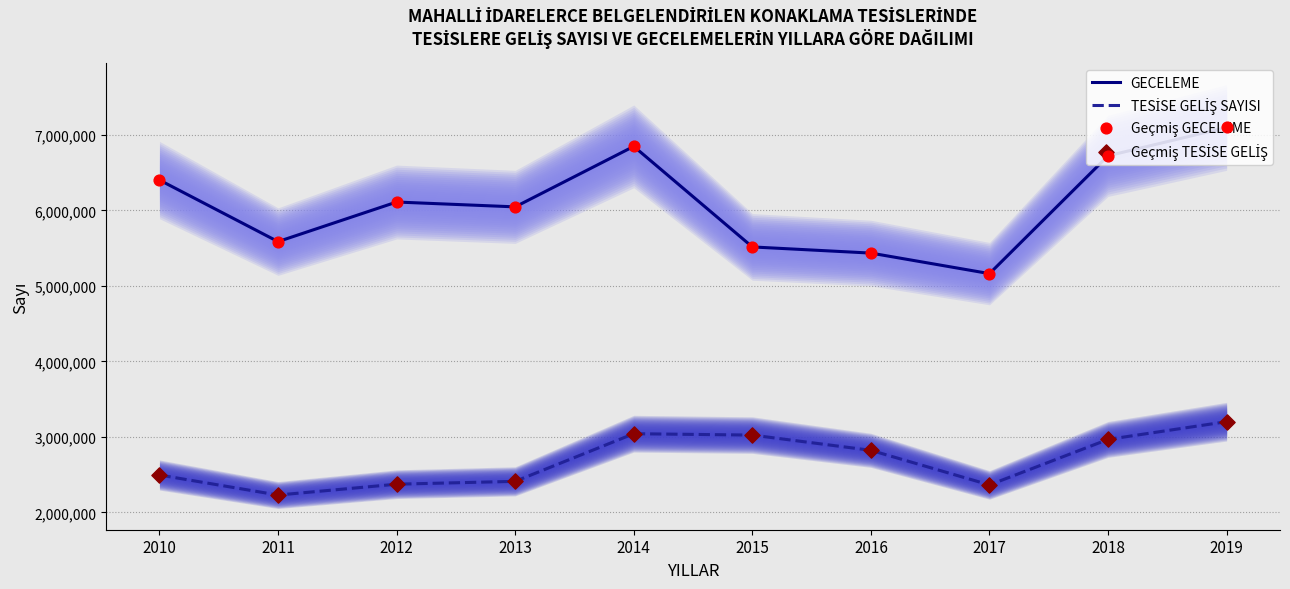

What are all the series names shown in the legend?

GECELEME, TESİSE GELİŞ SAYISI, Geçmiş GECELEME, Geçmiş TESİSE GELİŞ